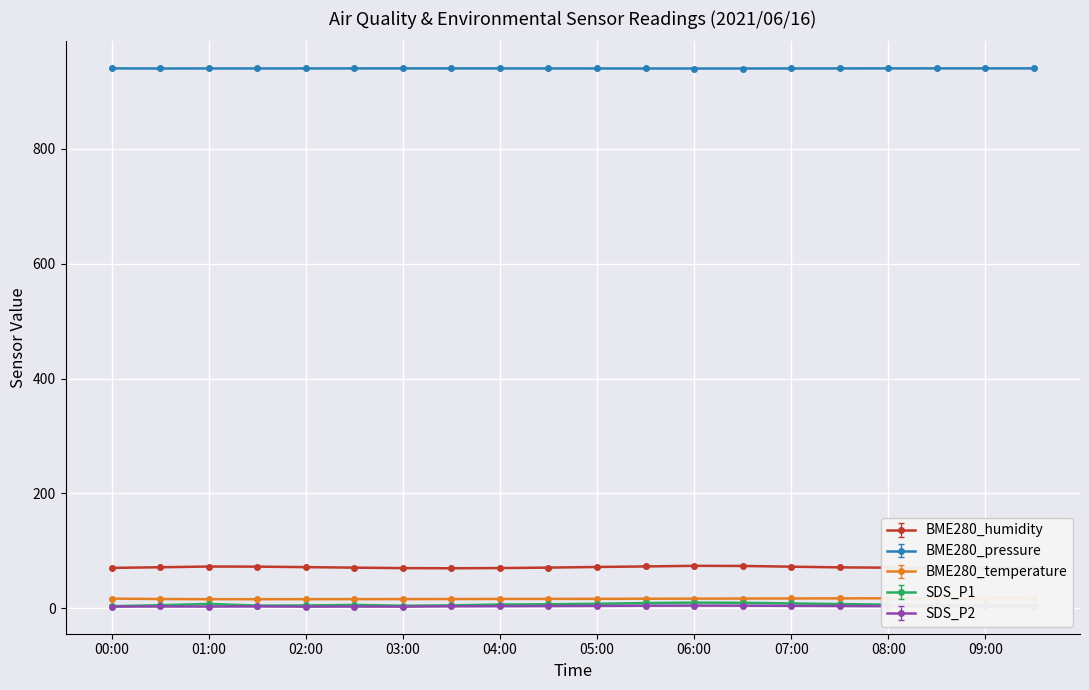

Does the chart display data point markers on the line(s)?

Yes